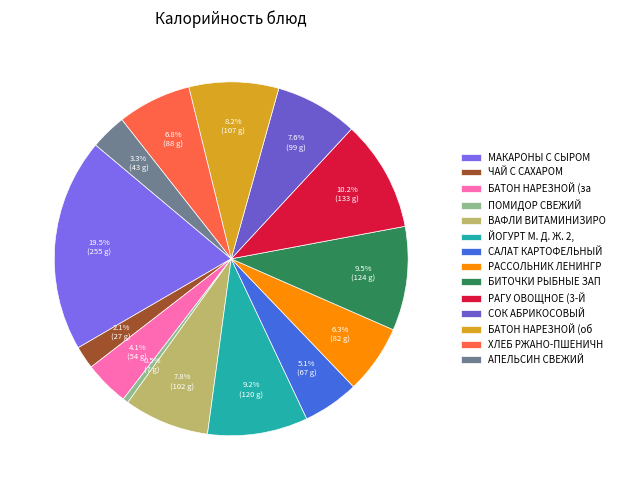

Which category has the biggest portion of the pie?

МАКАРОНЫ С СЫРОМ